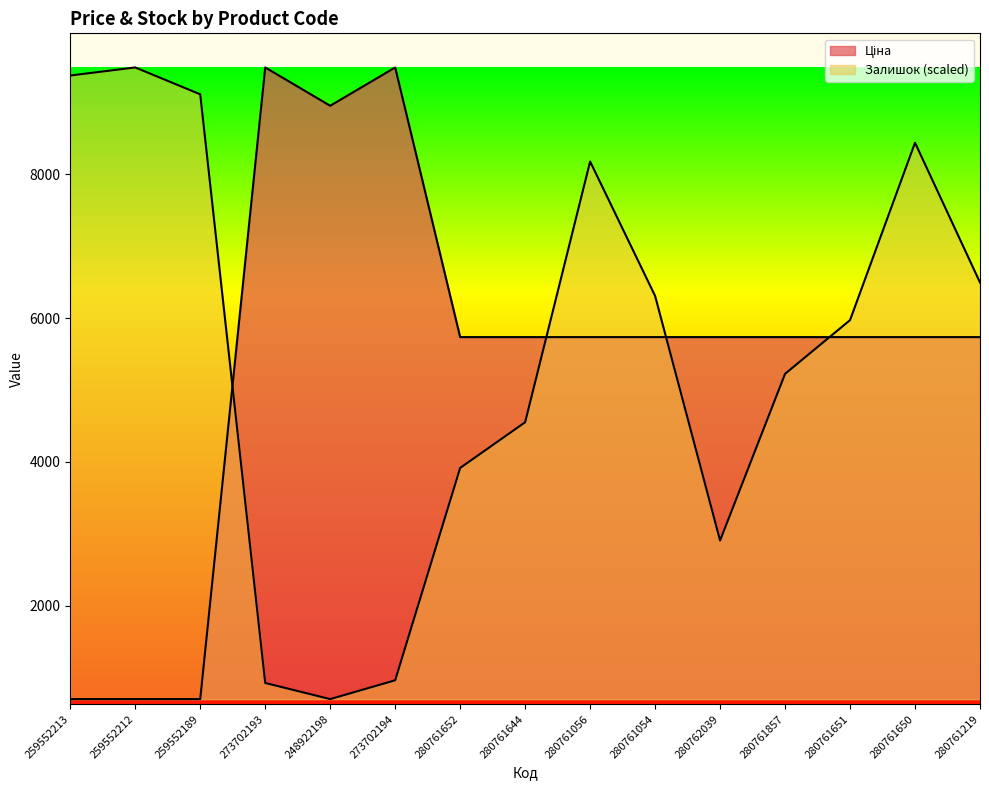

Where does the Залишок series first go above 5973?

259552213